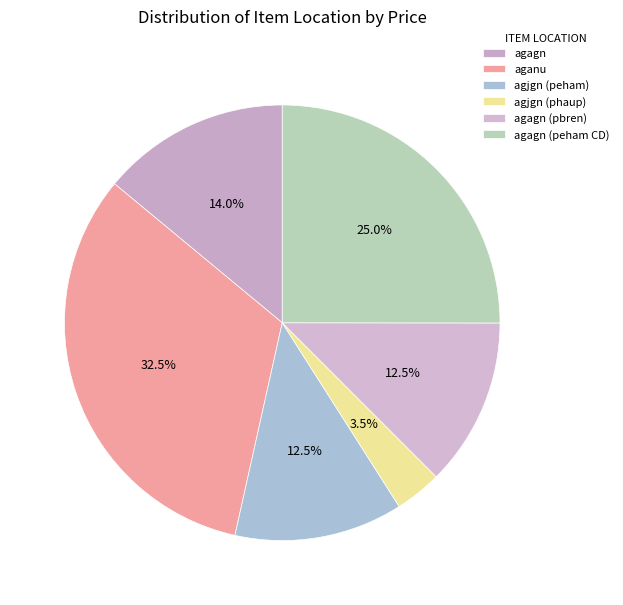

How many segments does this pie chart have?

6